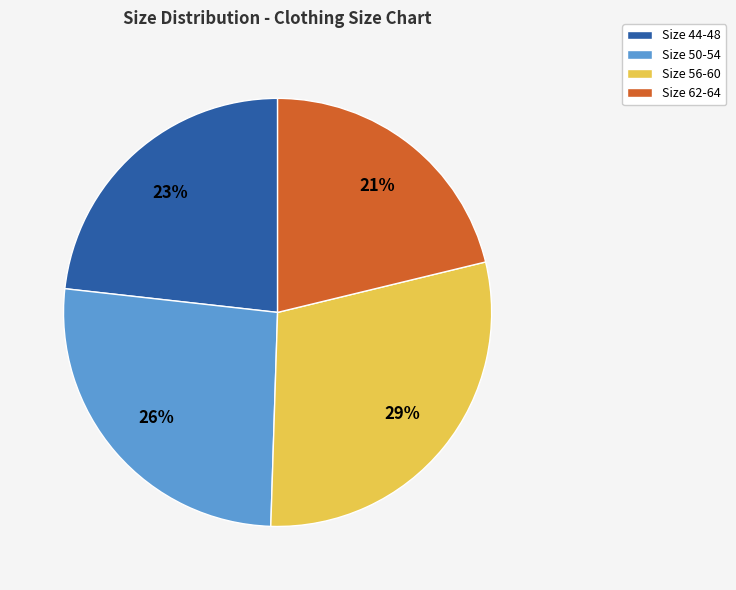

To the nearest percent, what percentage of the pie is Size 50-54?

26%